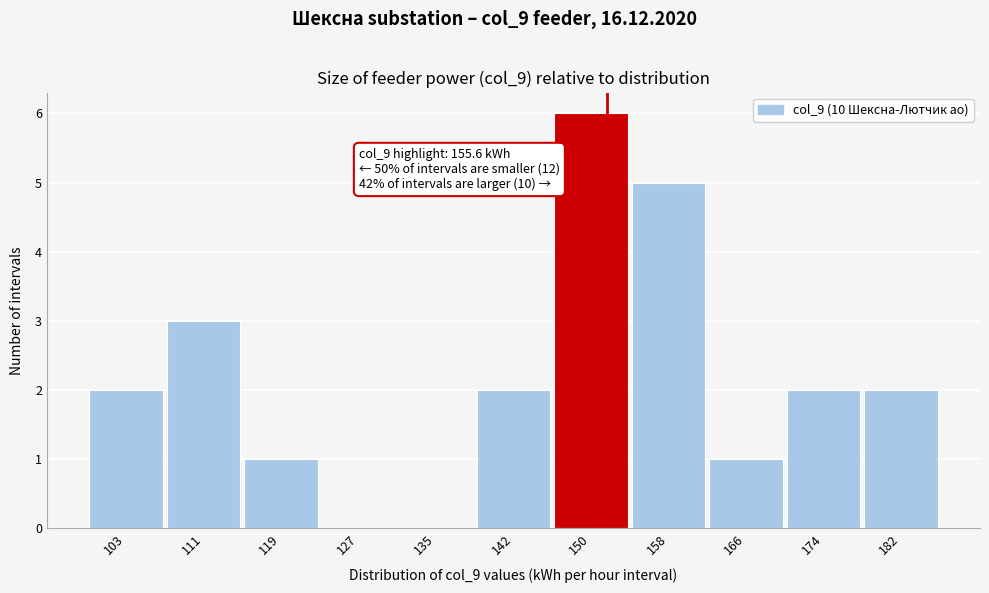

Reading left to right, list all the values displayed in this chart.

103=2	111=3	119=1	127=0	135=0	142=2	150=6	158=5	166=1	174=2	182=2